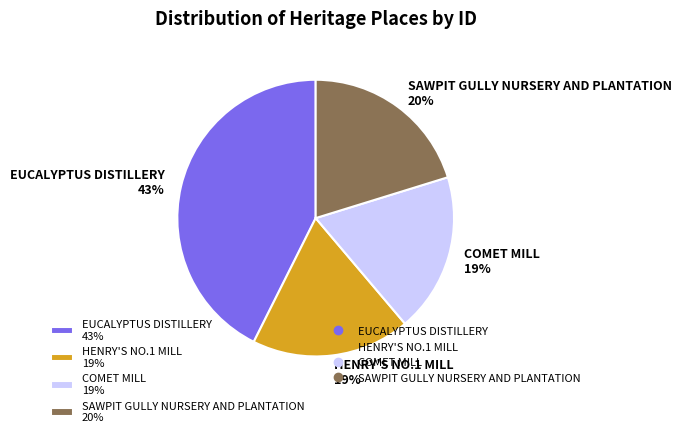

Which category has the biggest portion of the pie?

EUCALYPTUS DISTILLERY